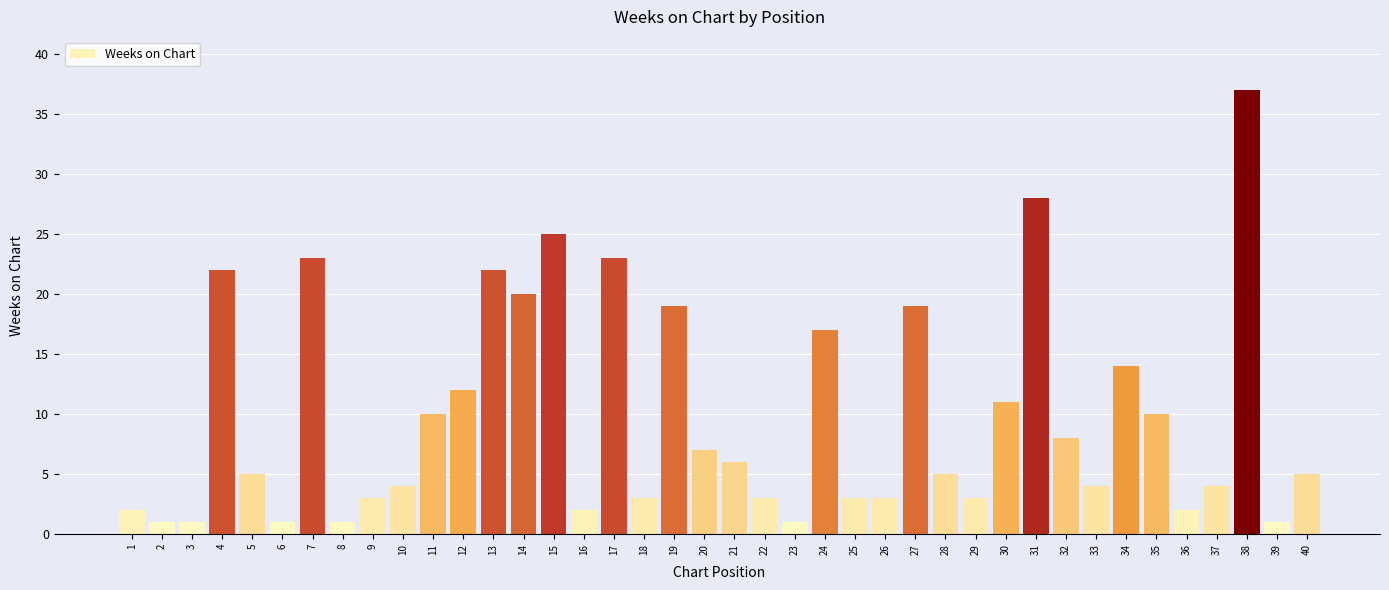

What is the sum of all values?

390